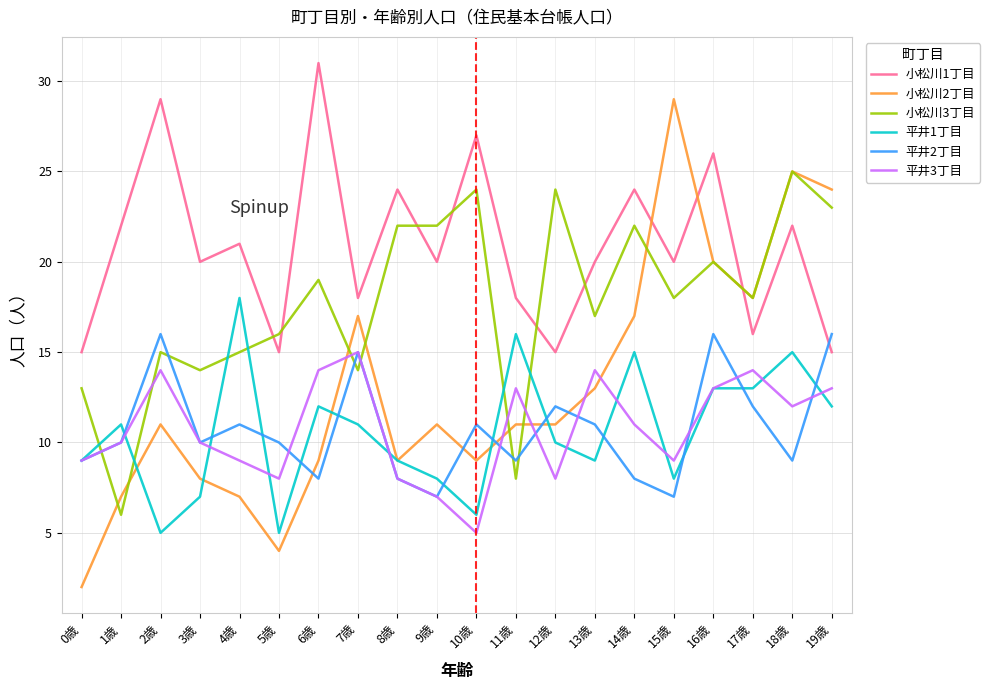

Reading right to left, extract all data points from this chart.

小松川1丁目: 15	22	16	26	20	24	20	15	18	27	20	24	18	31	15	21	20	29	22	15
小松川2丁目: 24	25	18	20	29	17	13	11	11	9	11	9	17	9	4	7	8	11	7	2
小松川3丁目: 23	25	18	20	18	22	17	24	8	24	22	22	14	19	16	15	14	15	6	13
平井1丁目: 12	15	13	13	8	15	9	10	16	6	8	9	11	12	5	18	7	5	11	9
平井2丁目: 16	9	12	16	7	8	11	12	9	11	7	8	15	8	10	11	10	16	10	9
平井3丁目: 13	12	14	13	9	11	14	8	13	5	7	8	15	14	8	9	10	14	10	9